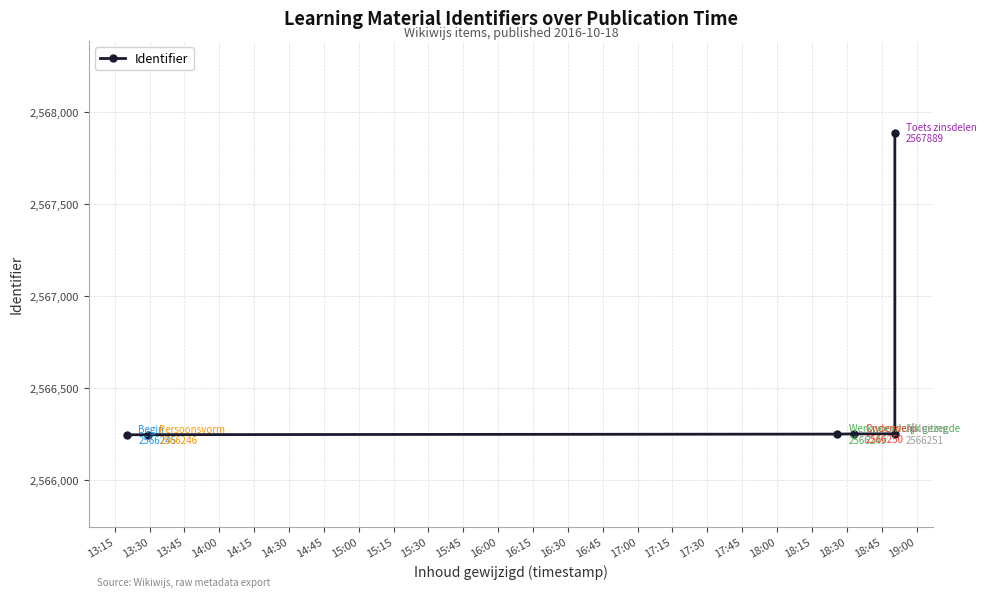

Does the chart have visible grid lines?

Yes